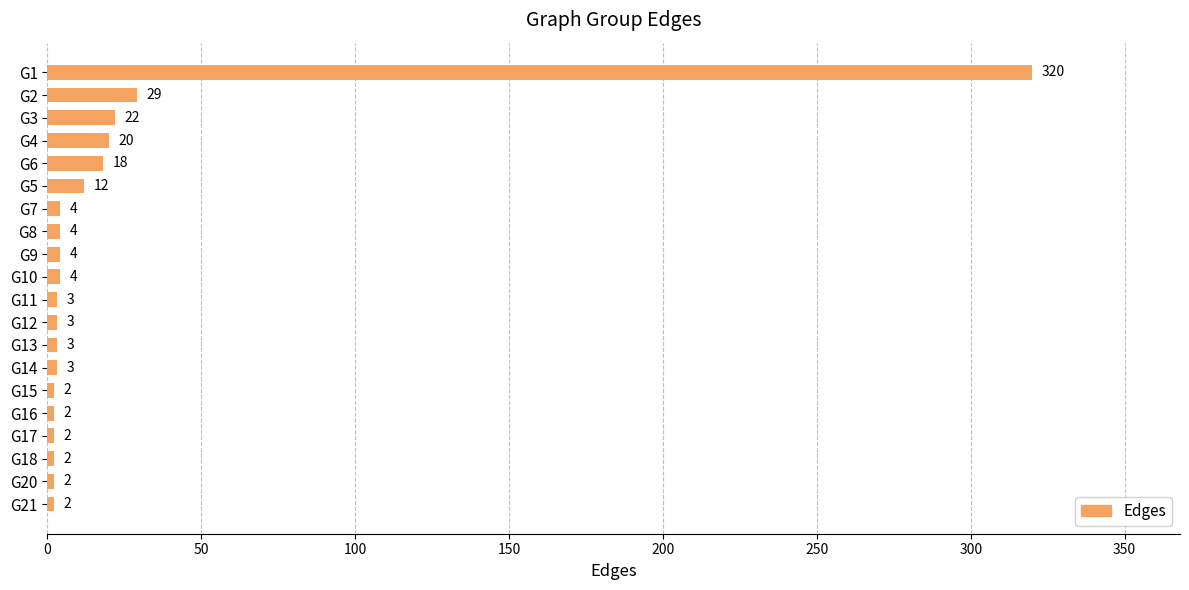

How many series are shown in this chart?

1